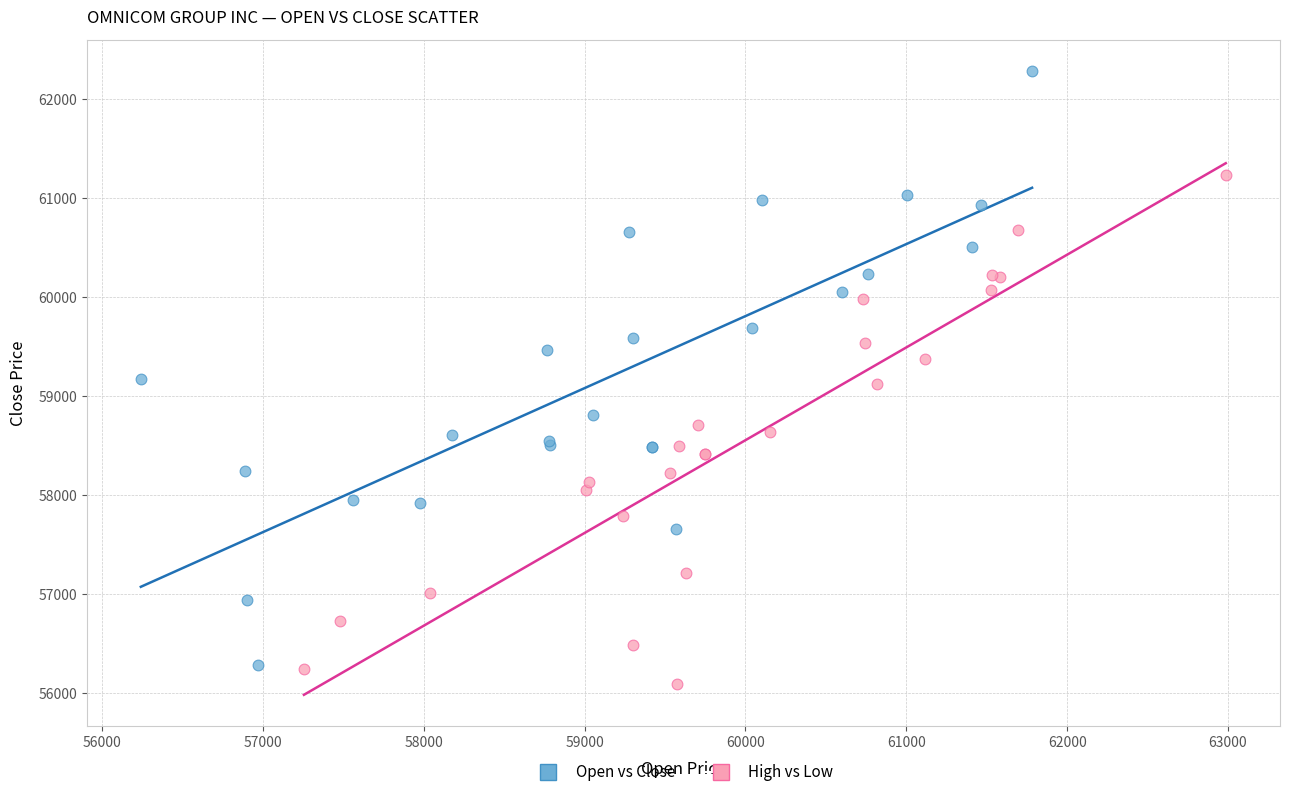

What are all the series names shown in the legend?

Open vs Close, High vs Low